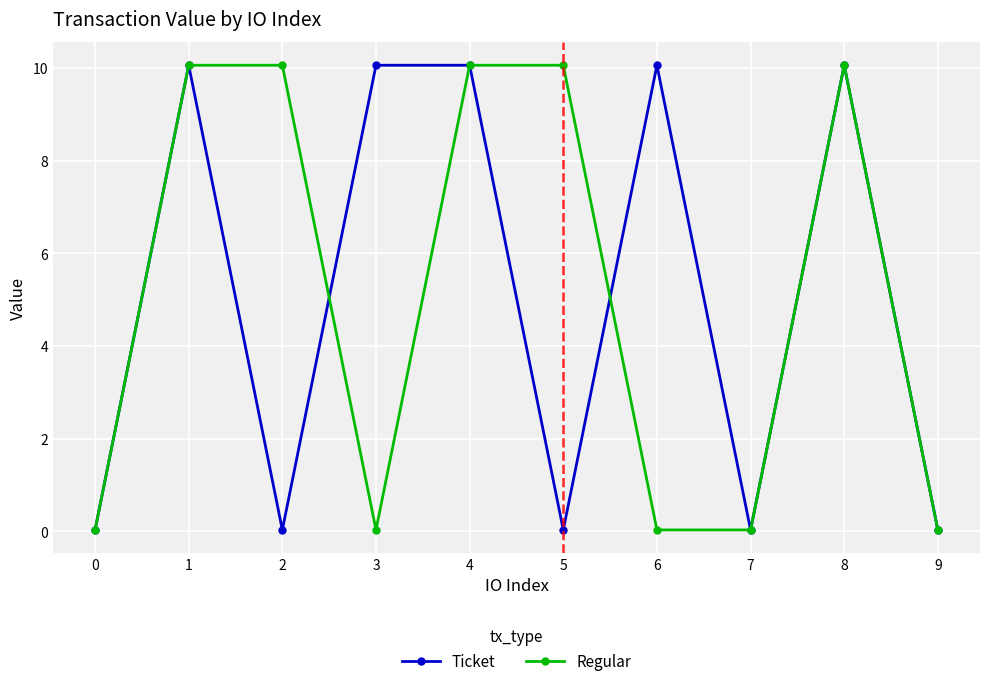

Is the value of Regular at 9 greater than the value of Ticket at 1?

No